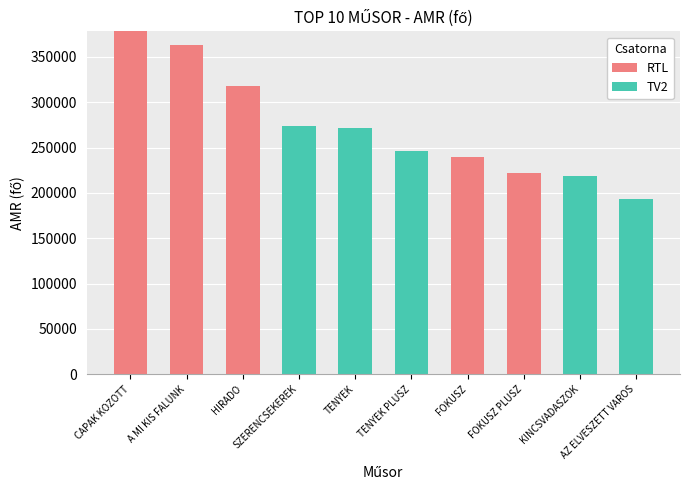

What is the highest value of the RTL series?

378200